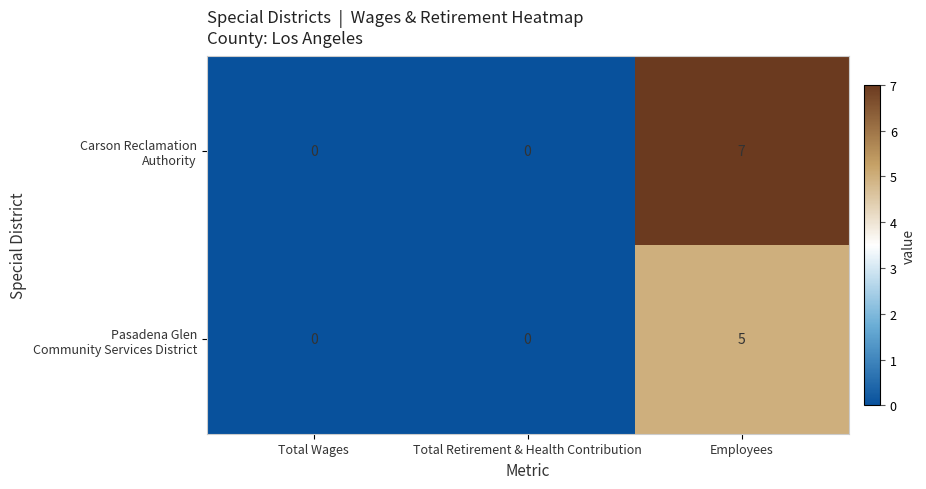

What is the total value across all series at Employees?

12